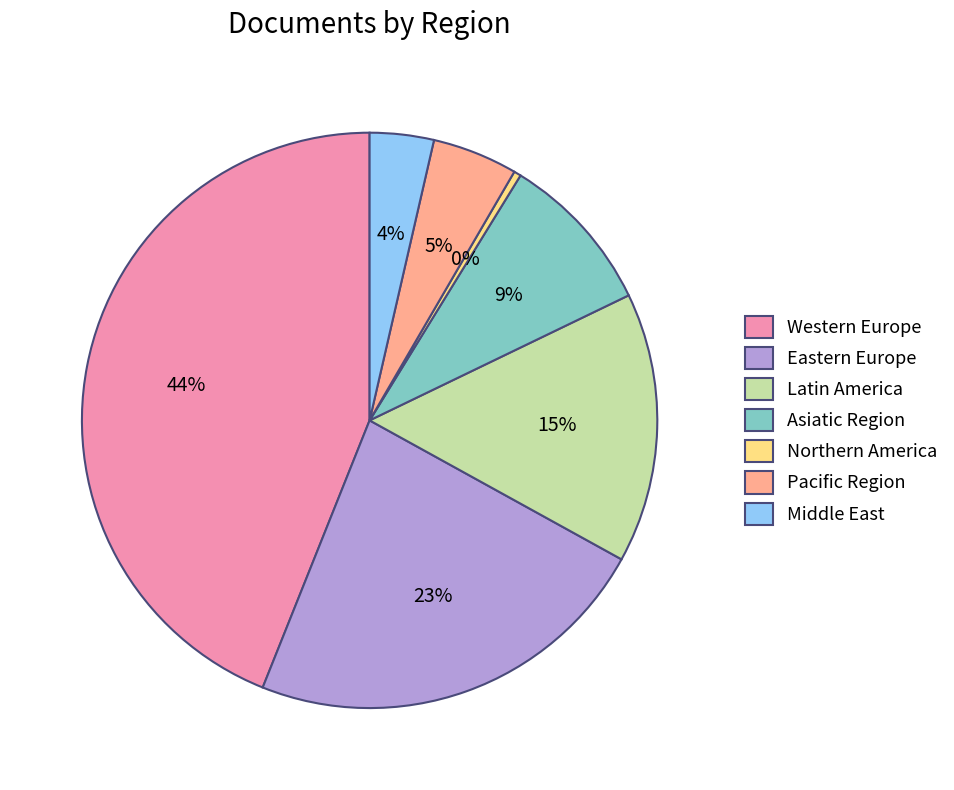

Does Middle East represent more than half of the total?

No